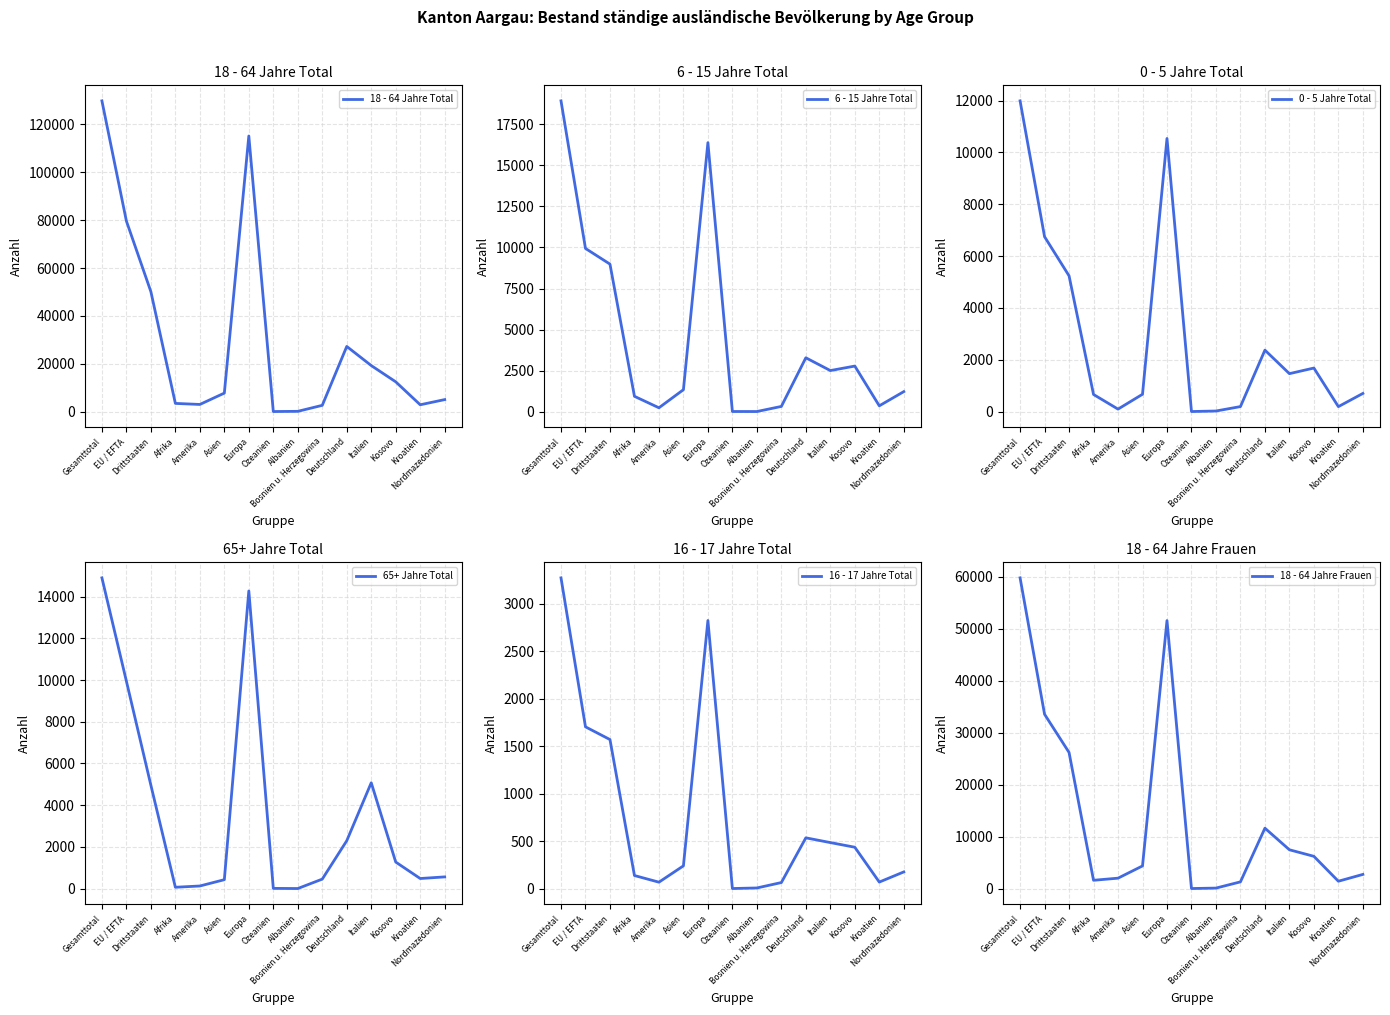

Which category has the lowest value across all series?

Ozeanien